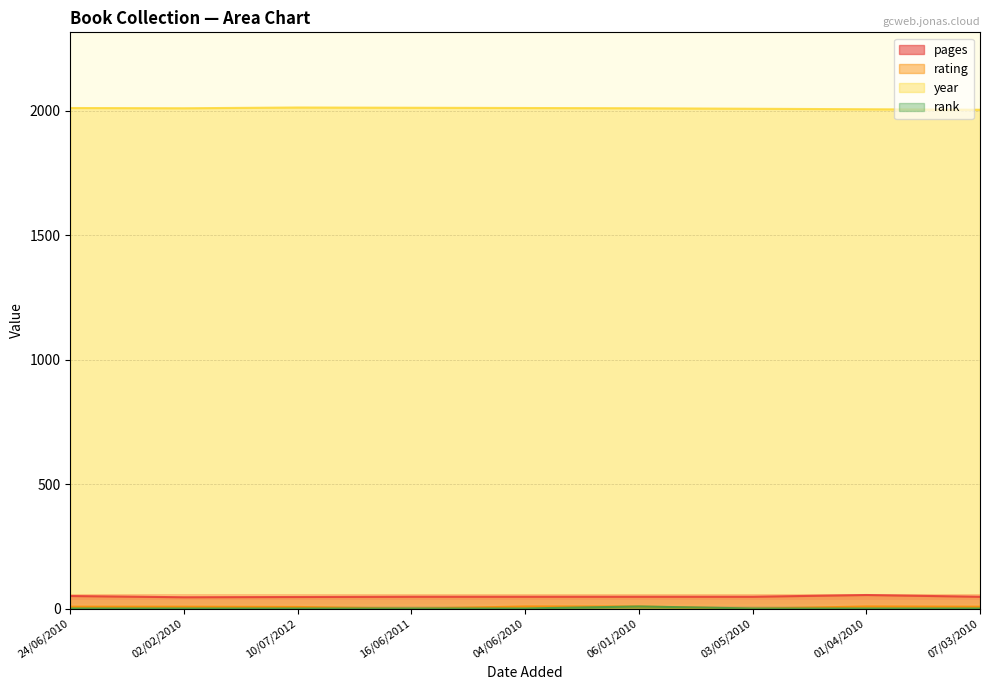

True or false: rank has more than 0 interior local peaks.

True